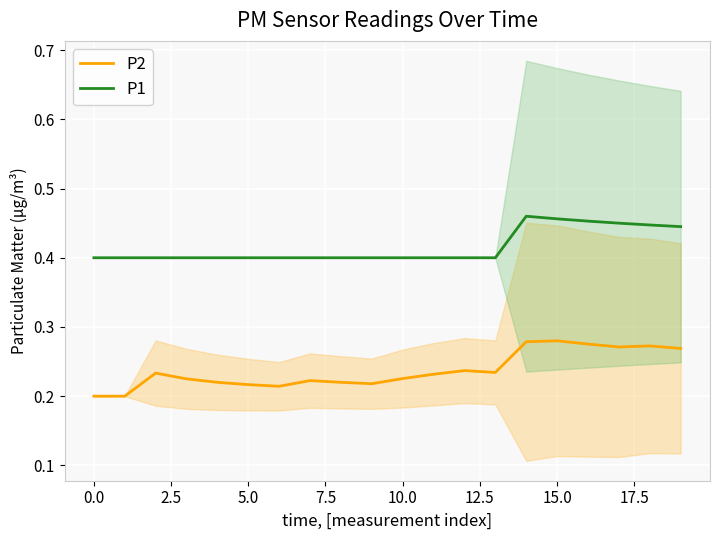

How many lines are shown in the chart?

2